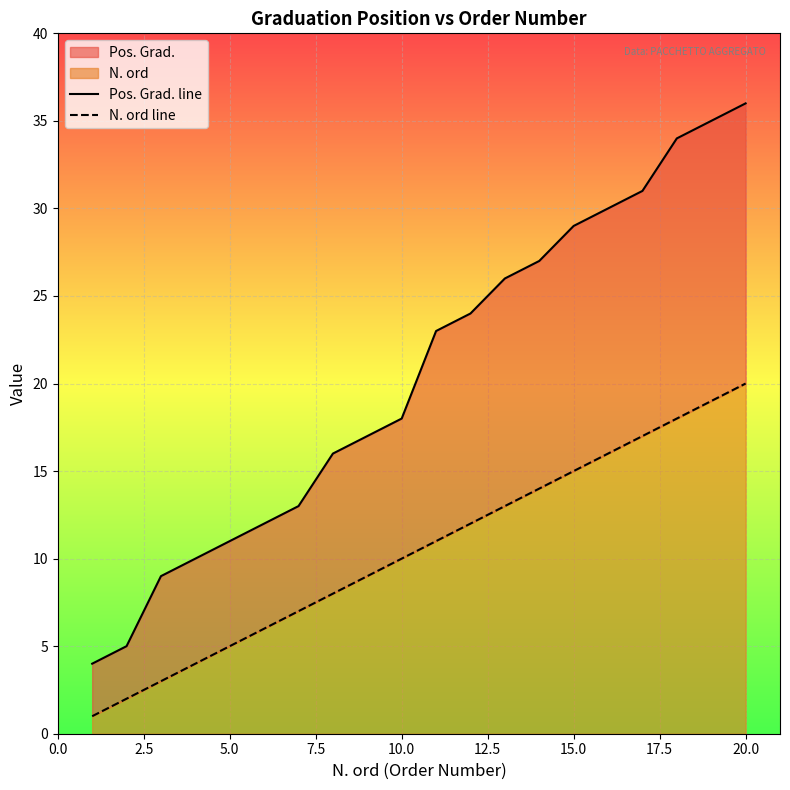

Rank the series at 7.5 from highest to lowest value.

Pos. Grad. line, N. ord line